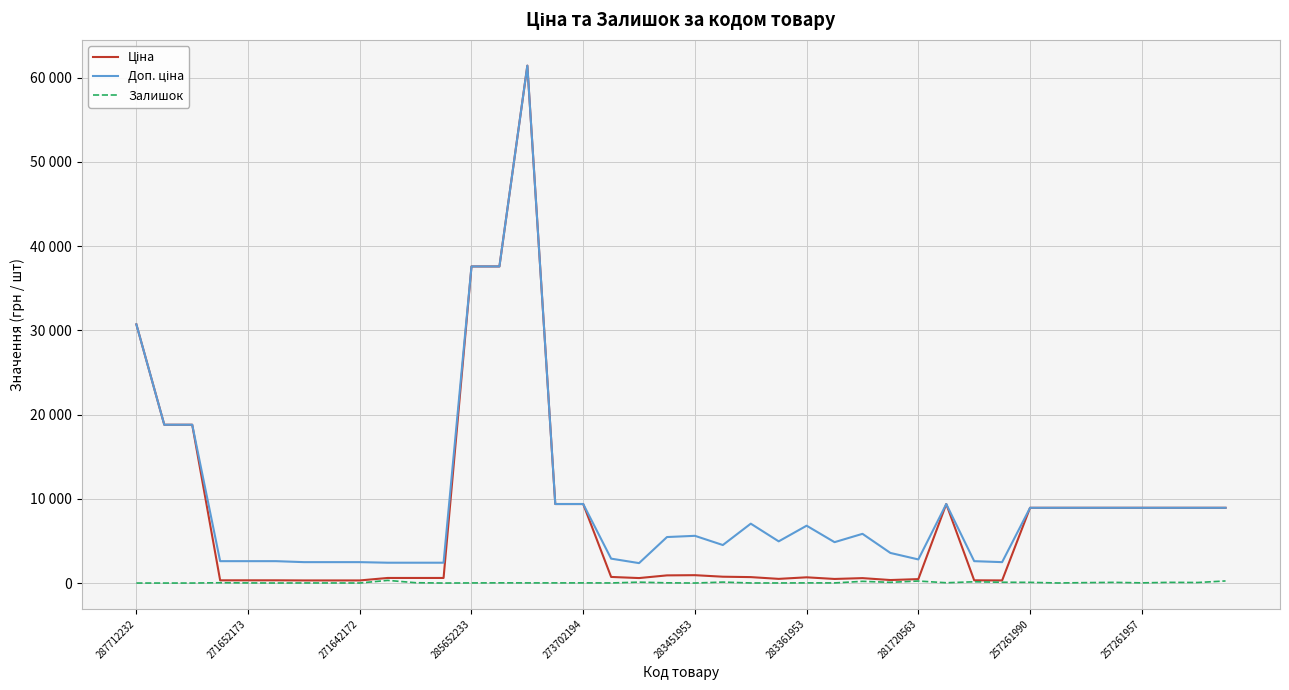

What is the value of the Залишок point at the 29th from the left?

239.0